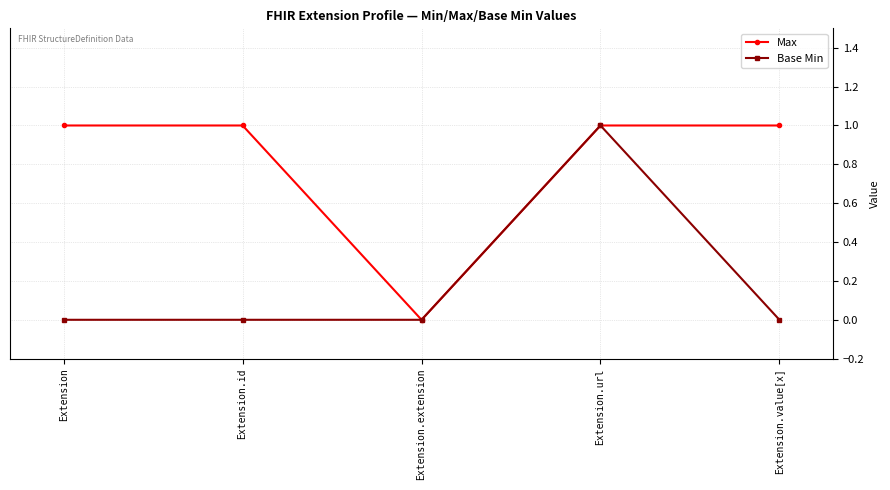

What is the sum of the Max values at Extension.url and Extension.value[x]?

2